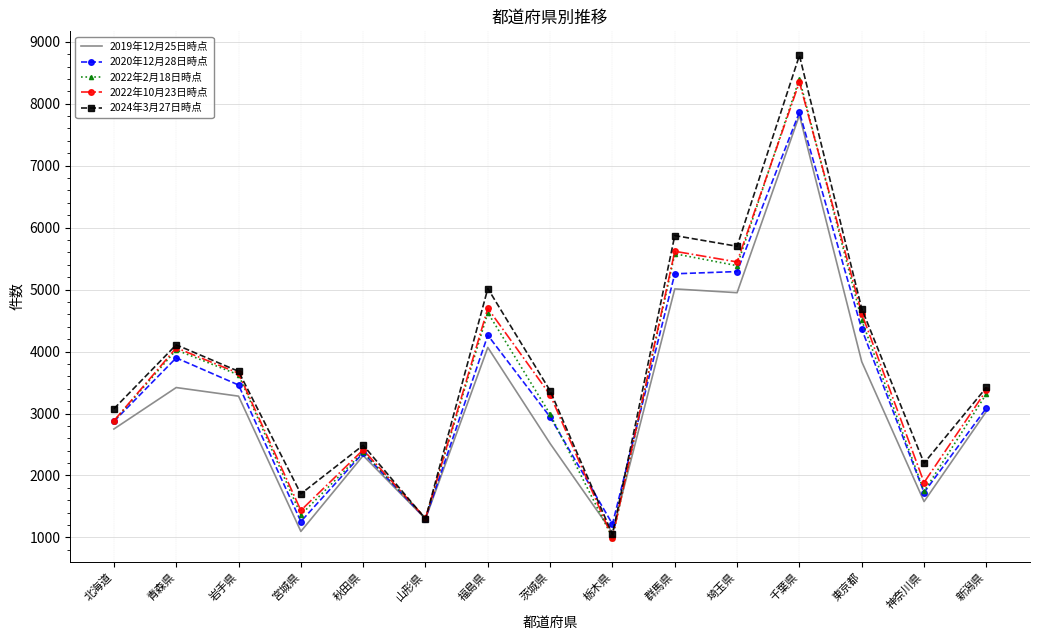

How many categories are shown in the chart?

15